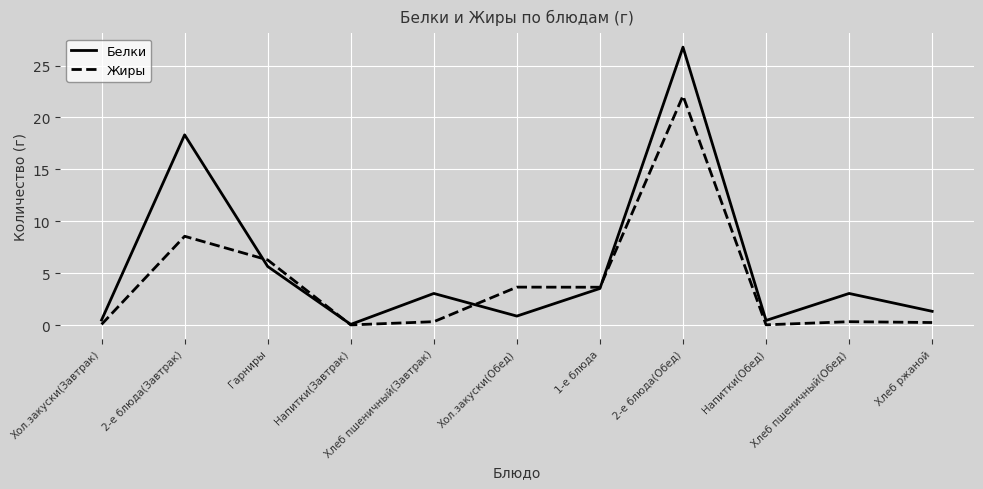

Where is the first local maximum for Жиры?

2-е блюда(Завтрак)